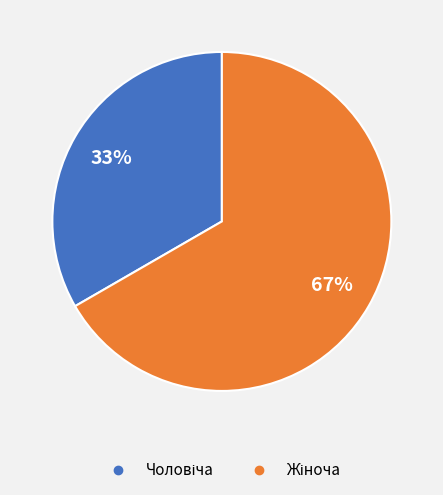

Is there any slice that represents more than half of the pie?

Yes